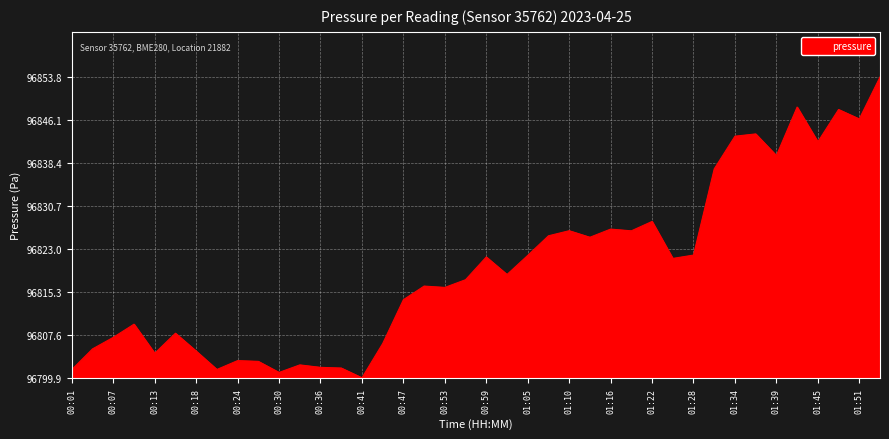

Does the chart have visible grid lines?

Yes